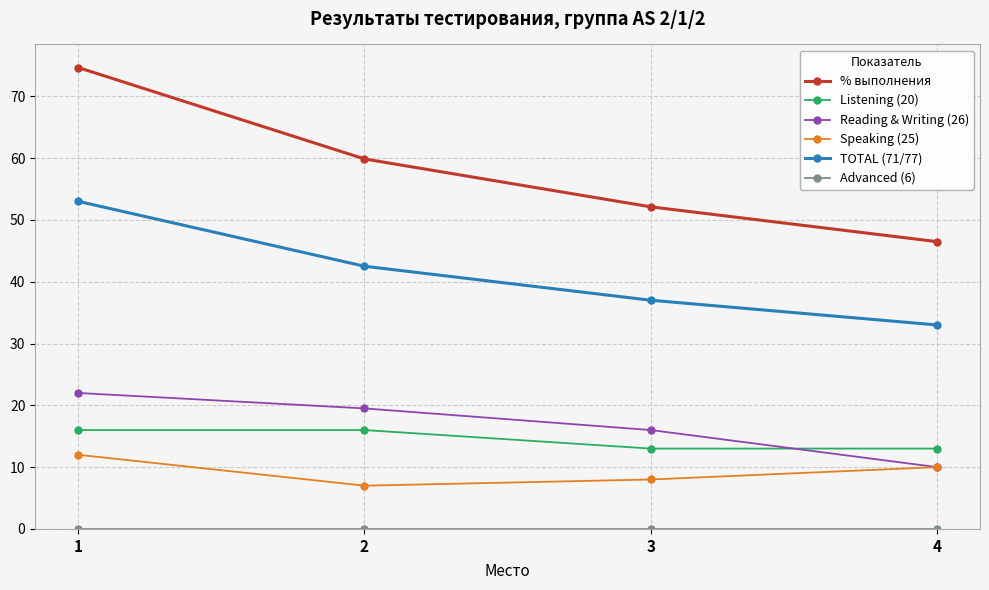

Rank the categories by % выполнения value from lowest to highest.

4, 3, 2, 1